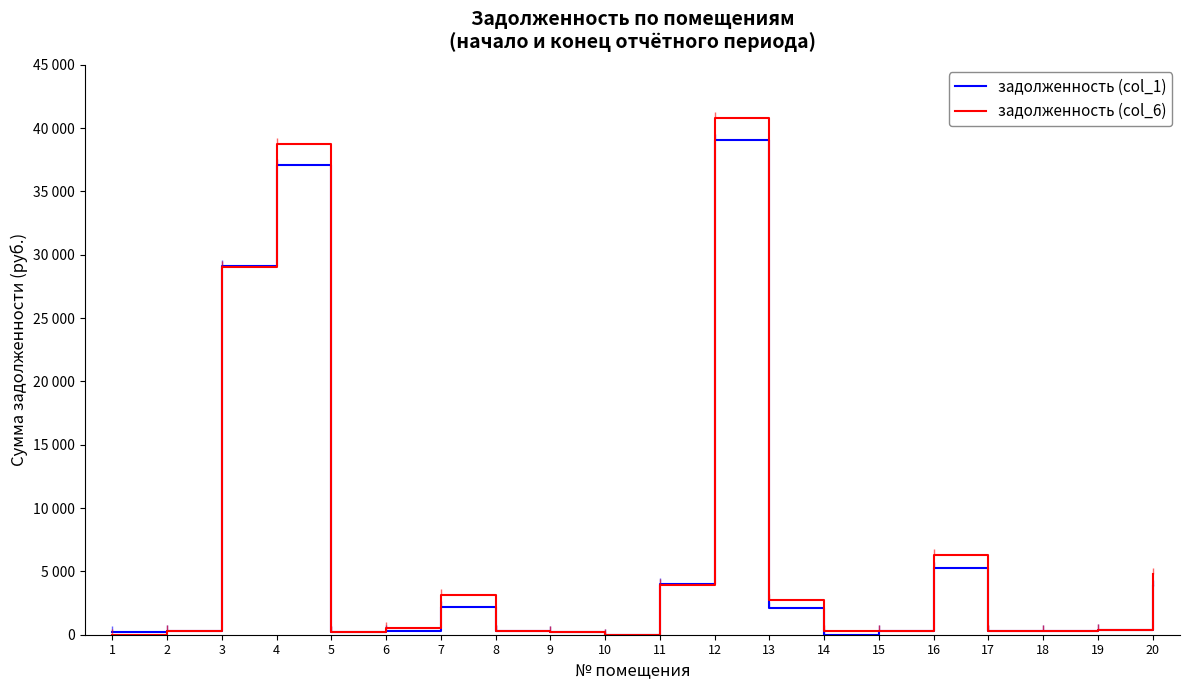

What is the difference between the задолженность (col_6) values at 7 and 2?

2850.8